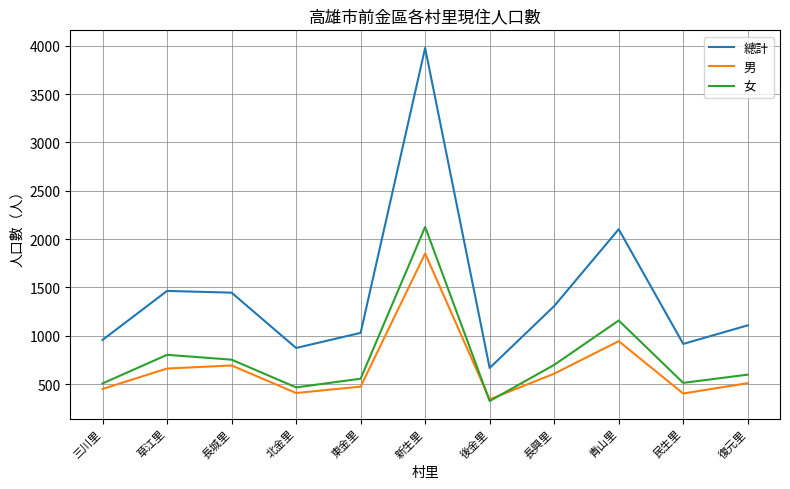

What are all the series names shown in the legend?

總計, 男, 女